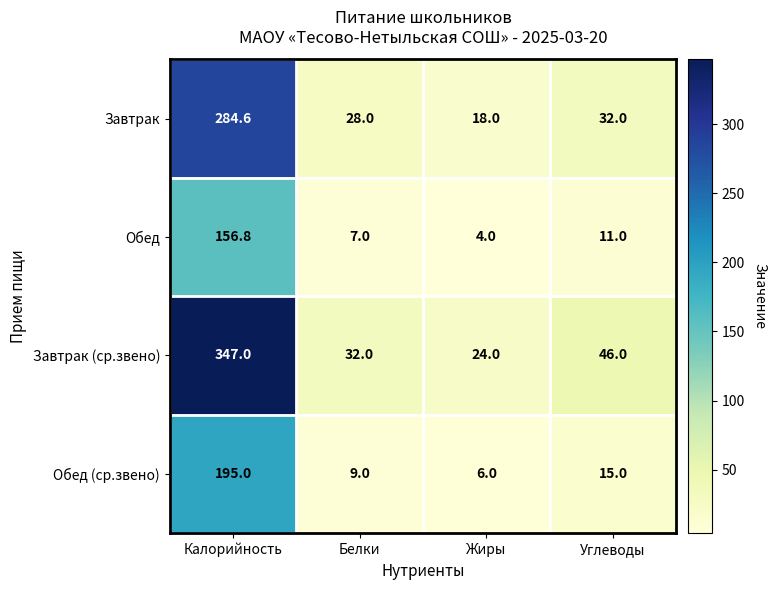

What is the maximum value shown in the chart?

347.0